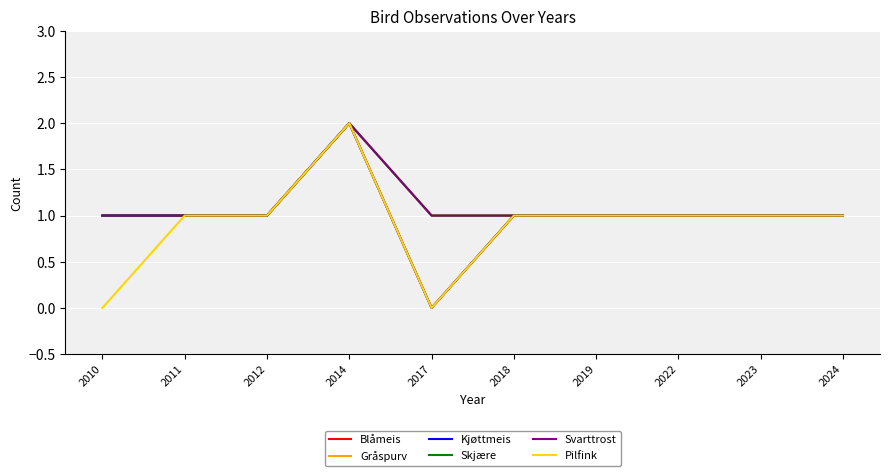

Does the chart have visible grid lines?

Yes